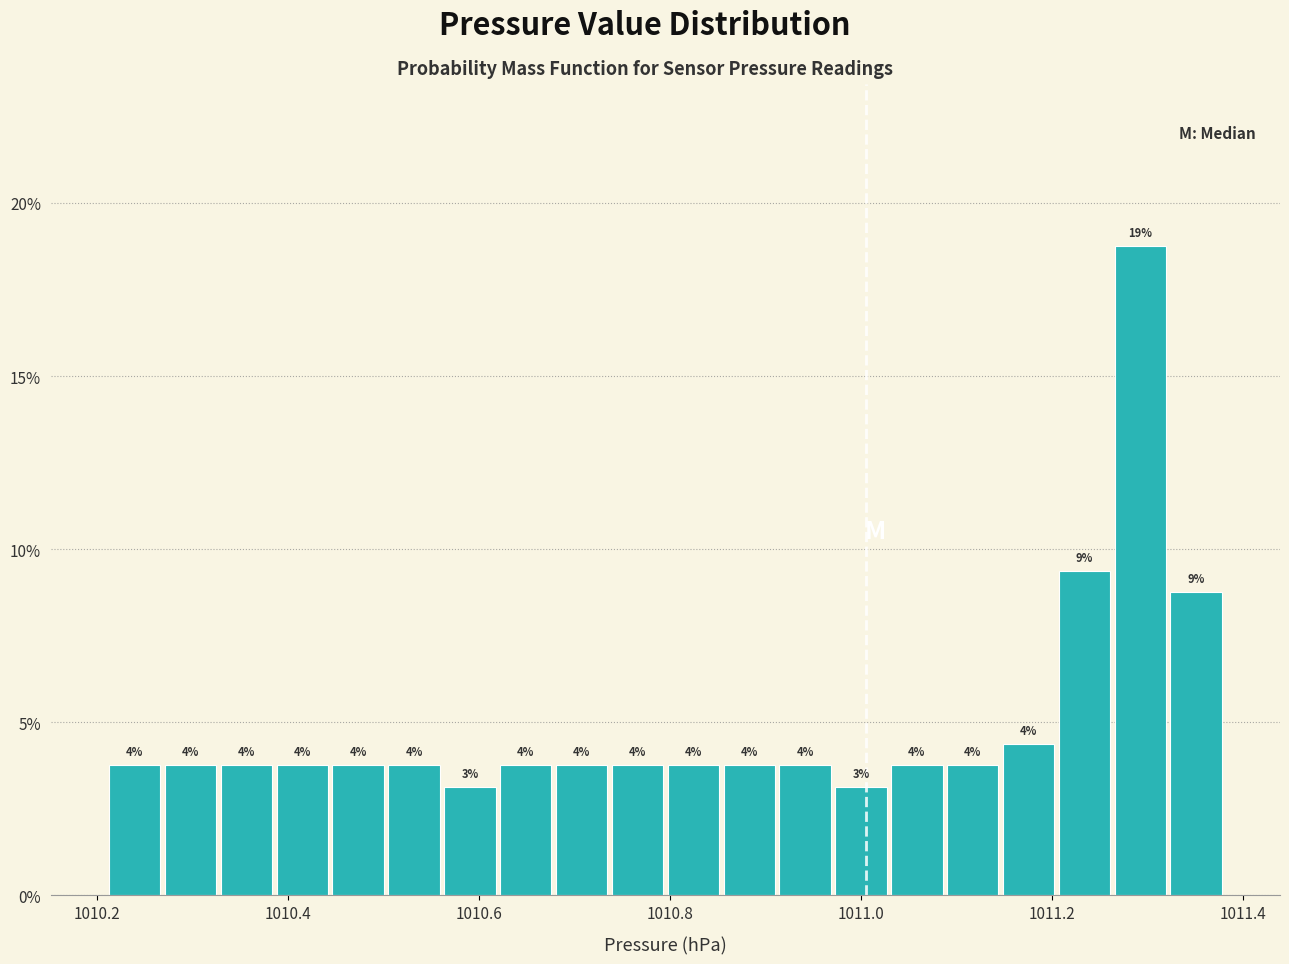

Around what value on the x-axis is the tallest bar? Give the approximate position of its centre, as read against the axis.

1011.30